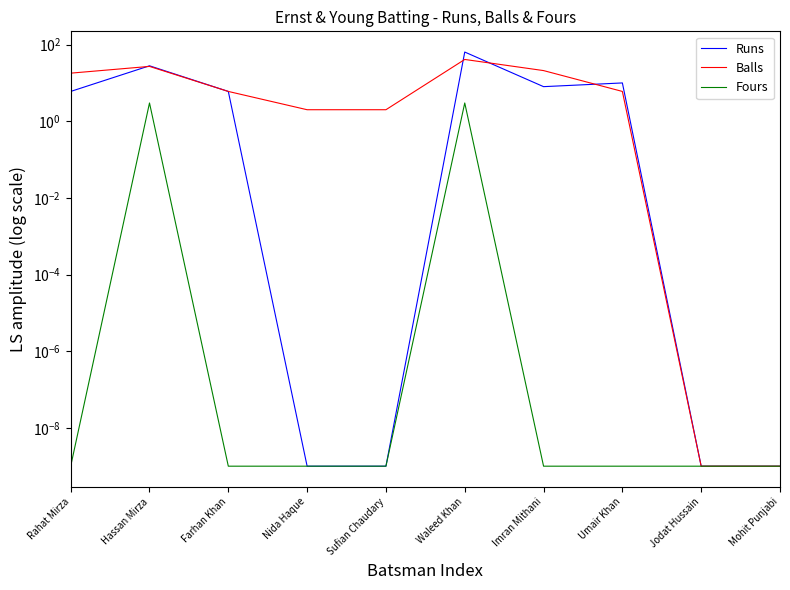

Count the number of categories in the chart.

10